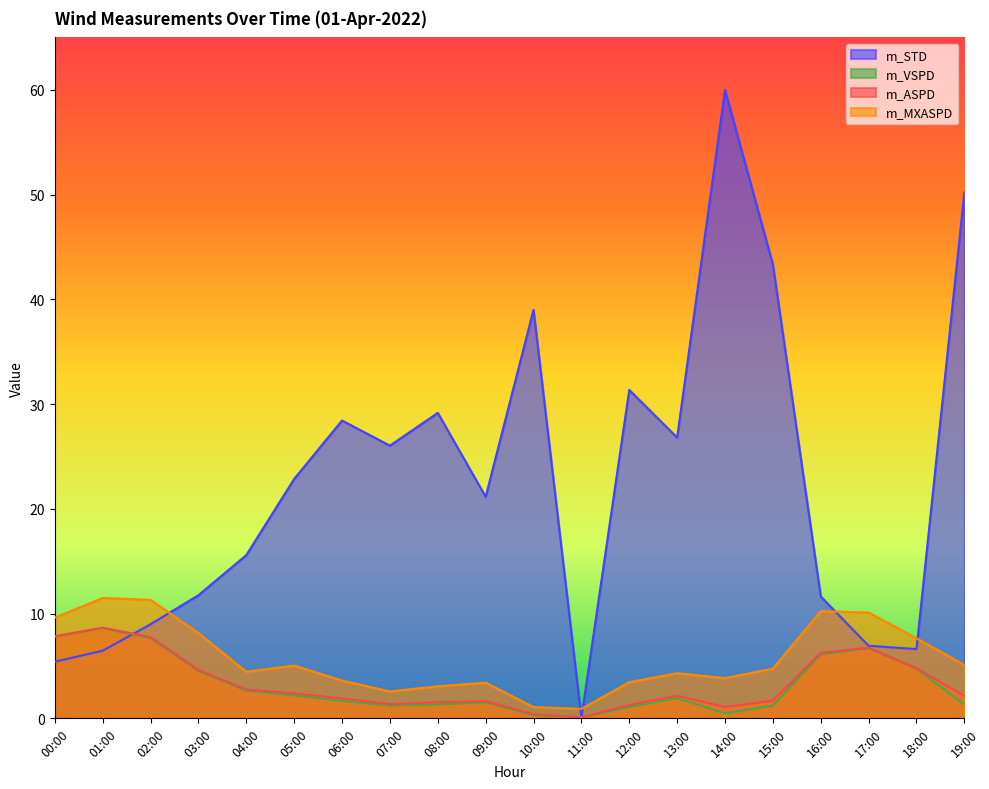

True or false: m_STD has more than 2 points higher than both neighbors.

True